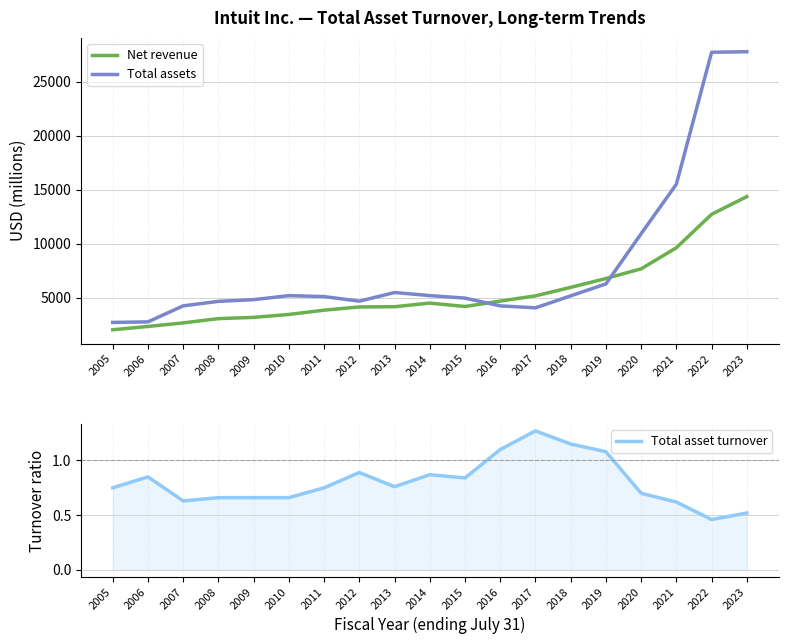

What is the sum of the Net revenue values at 2012 and 2010?

7606